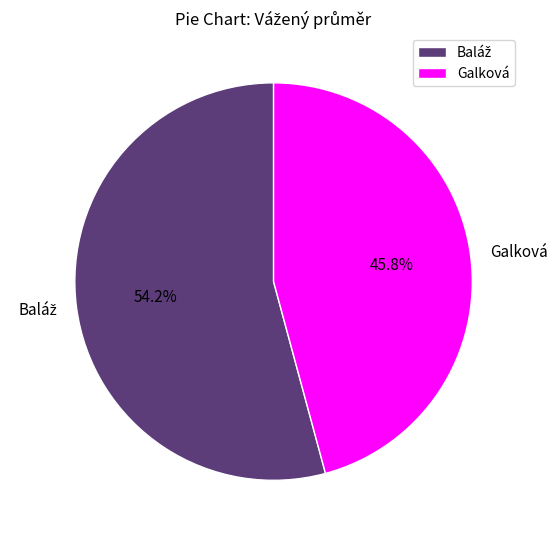

Which slice is the smallest?

Galková